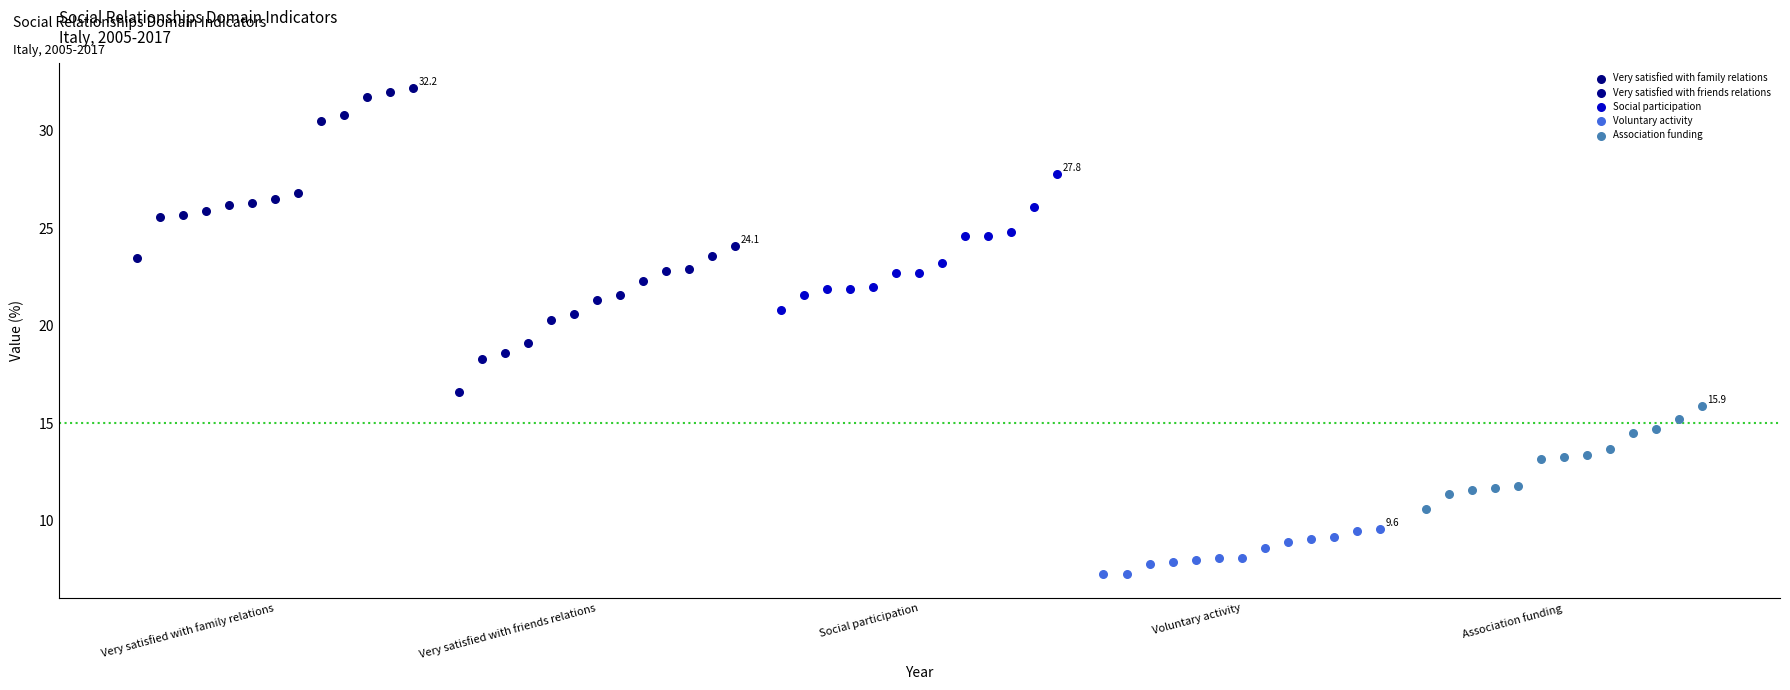

What are all the series names shown in the legend?

Very satisfied with family relations, Very satisfied with friends relations, Social participation, Voluntary activity, Association funding